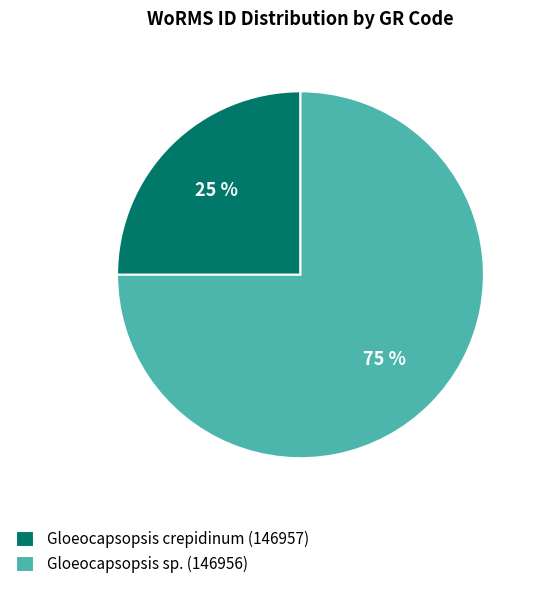

To the nearest percent, what is the difference between the Gloeocapsopsis crepidinum (146957) and Gloeocapsopsis sp. (146956) slice percentages?

50%